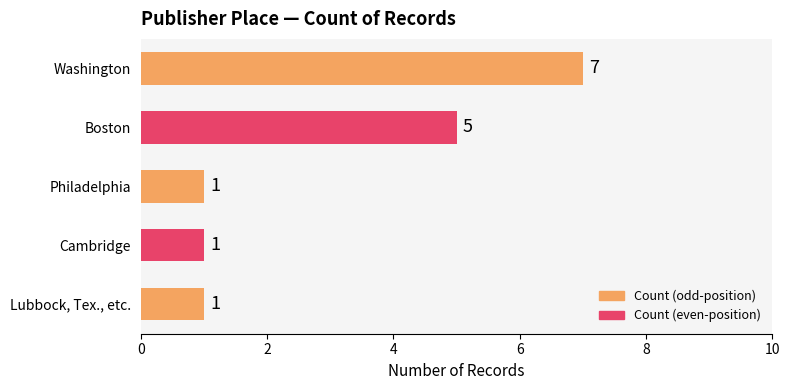

What is the sum of all values?

15